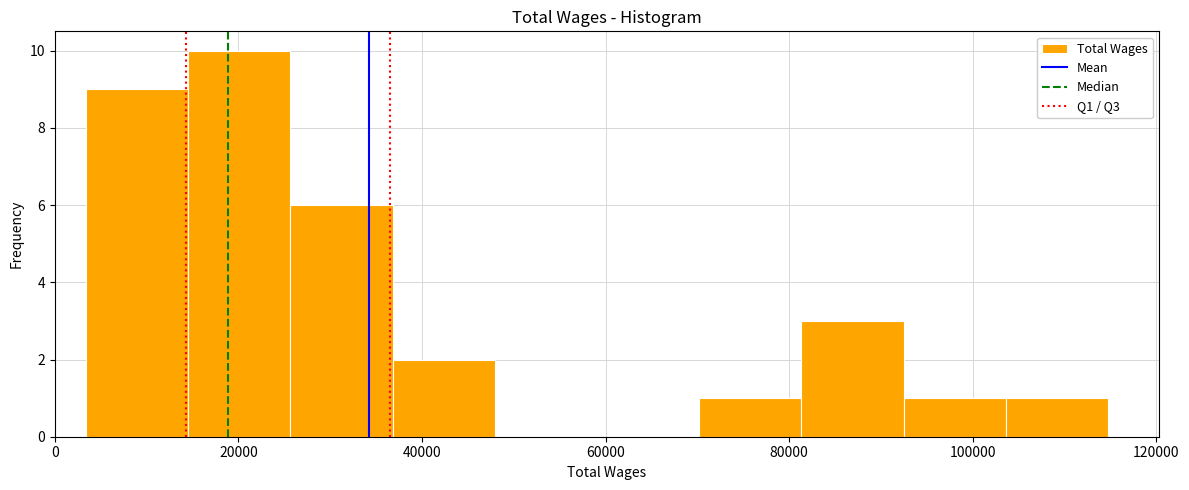

Which range on the x-axis has the tallest bar?

14000 to 26000